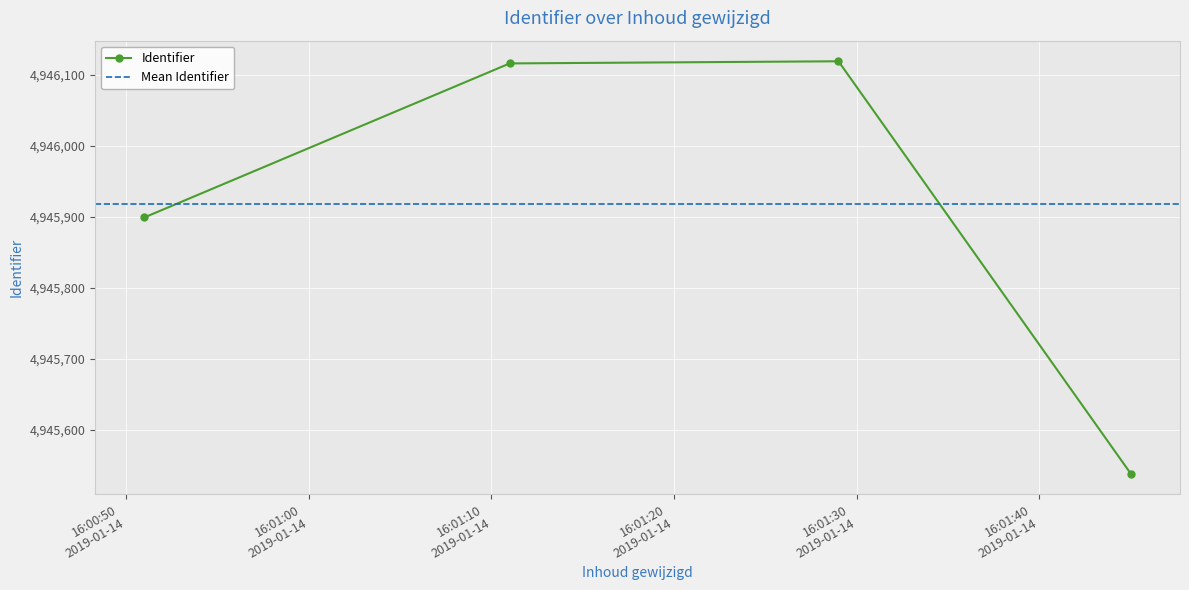

Between 2019-01-14 16:01:29 and 2019-01-14 16:00:51, which is larger?

2019-01-14 16:01:29